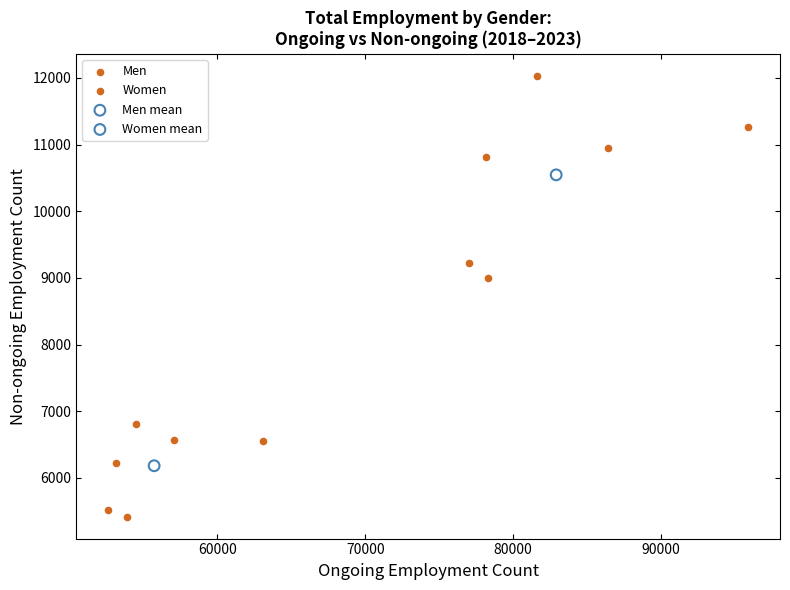

Which series reaches the minimum Y coordinate?

Men